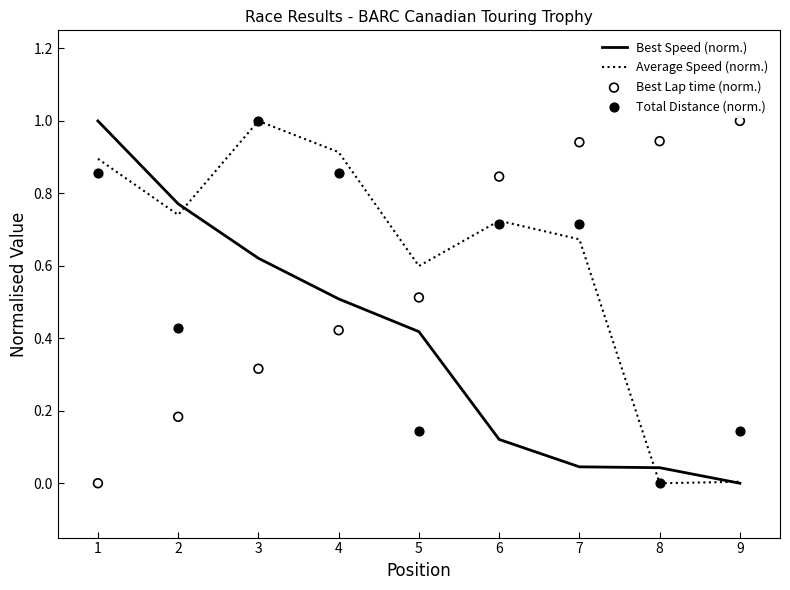

Which series contains the highest Y value?

Best Speed (norm.)